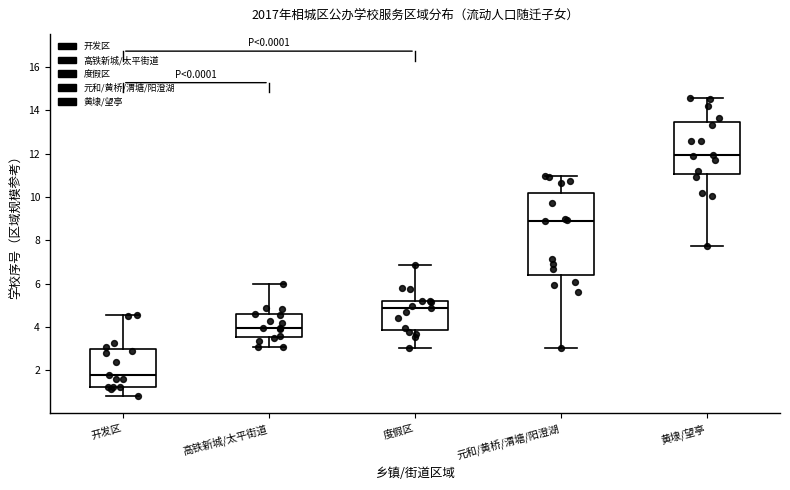

Where is the lower edge of the box for 元和/黄桥/渭塘/阳澄湖 on the y-axis? The values are not printed on the chart, so give them approximately, as read against the axis.

6.4